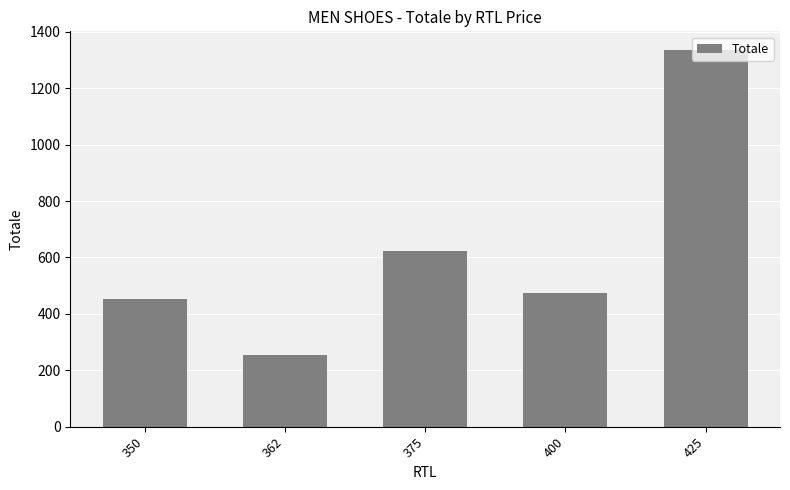

What is the difference between the values at 362 and 350?

200